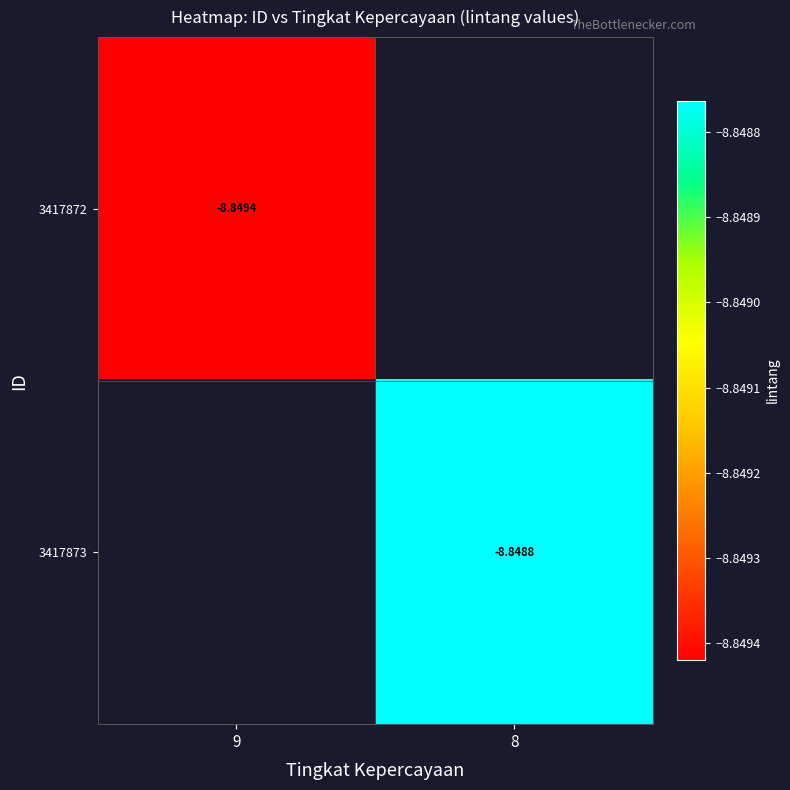

Rank the series by their average value, from lowest to highest.

3417872, 3417873